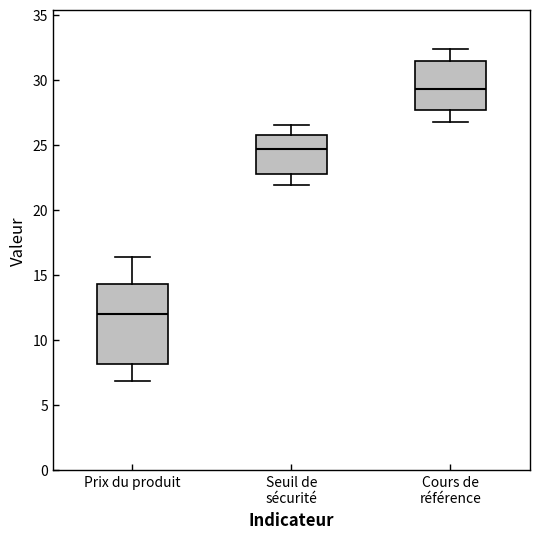

Comparing the boxes themselves (not the whiskers), which one is the tallest?

Prix du produit